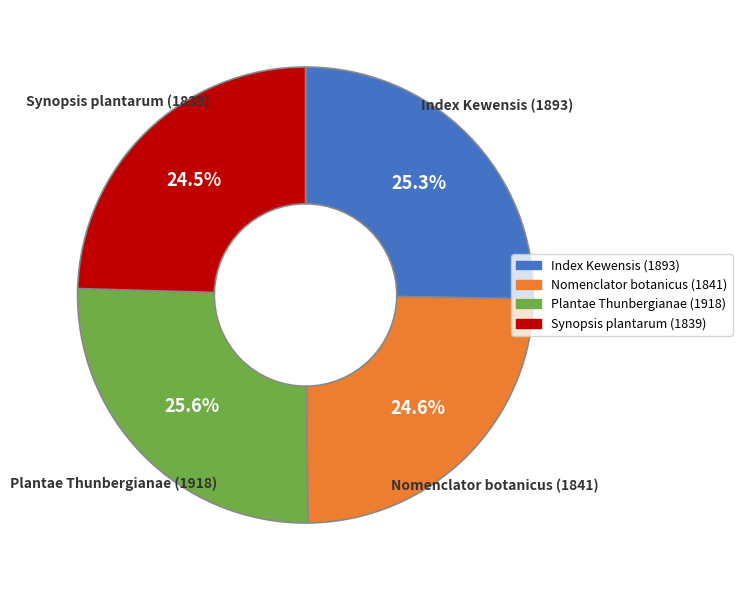

Does any single category account for the majority?

No